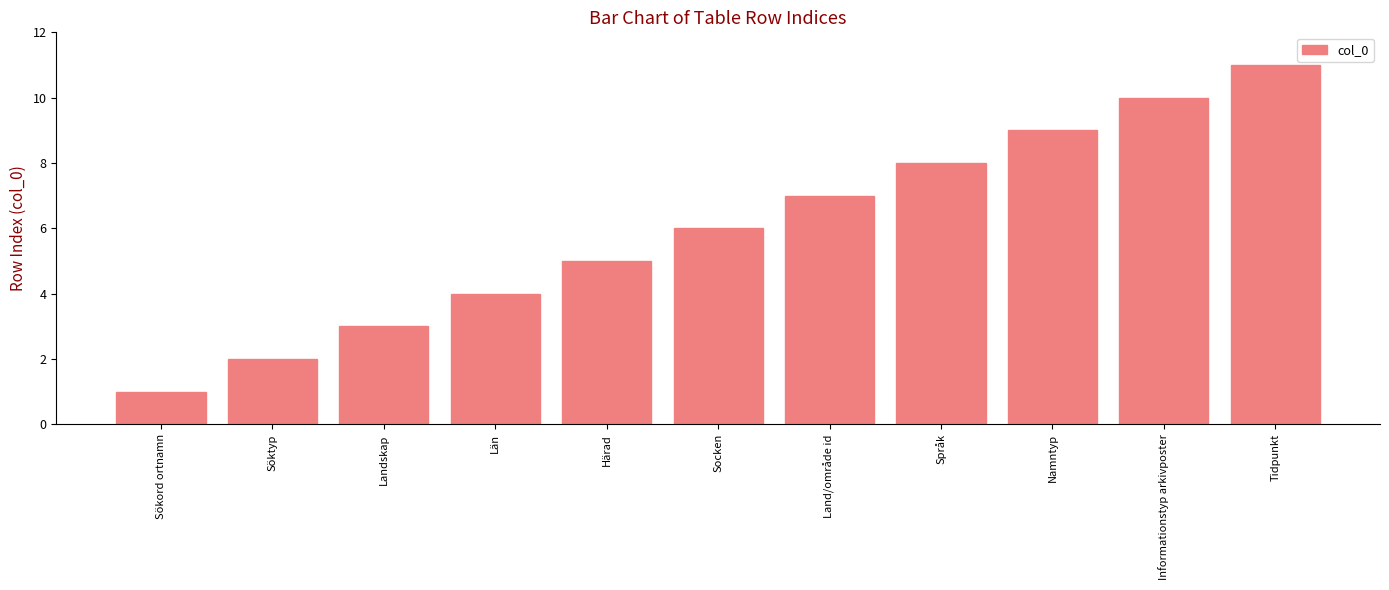

At which label is the value closest to 6?

Socken